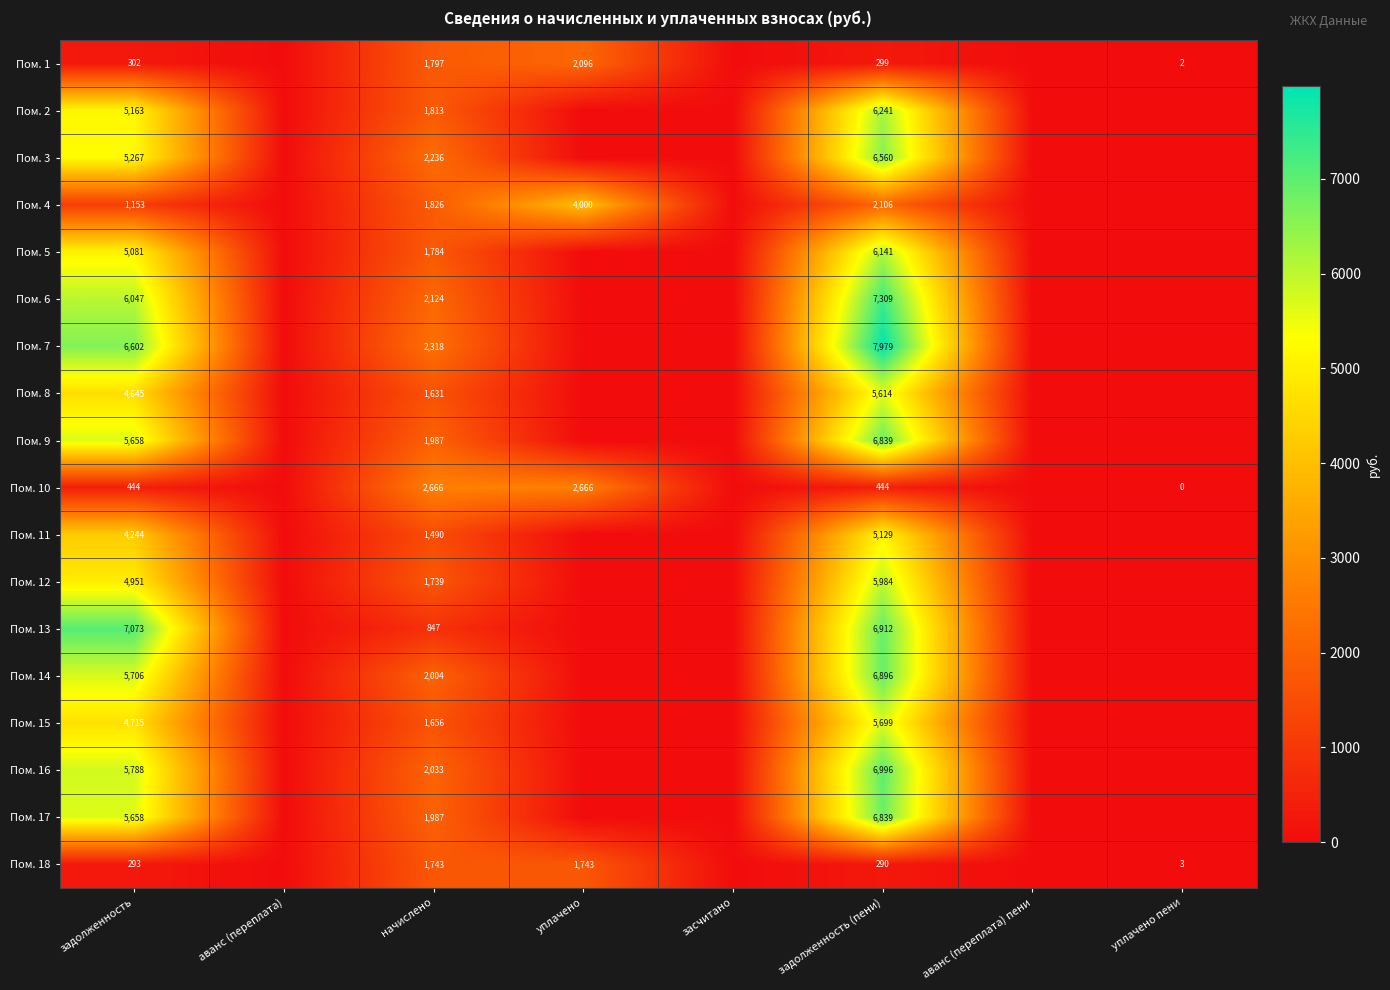

What is the spread (max minus min) of values at задолженность (пени)?

7689